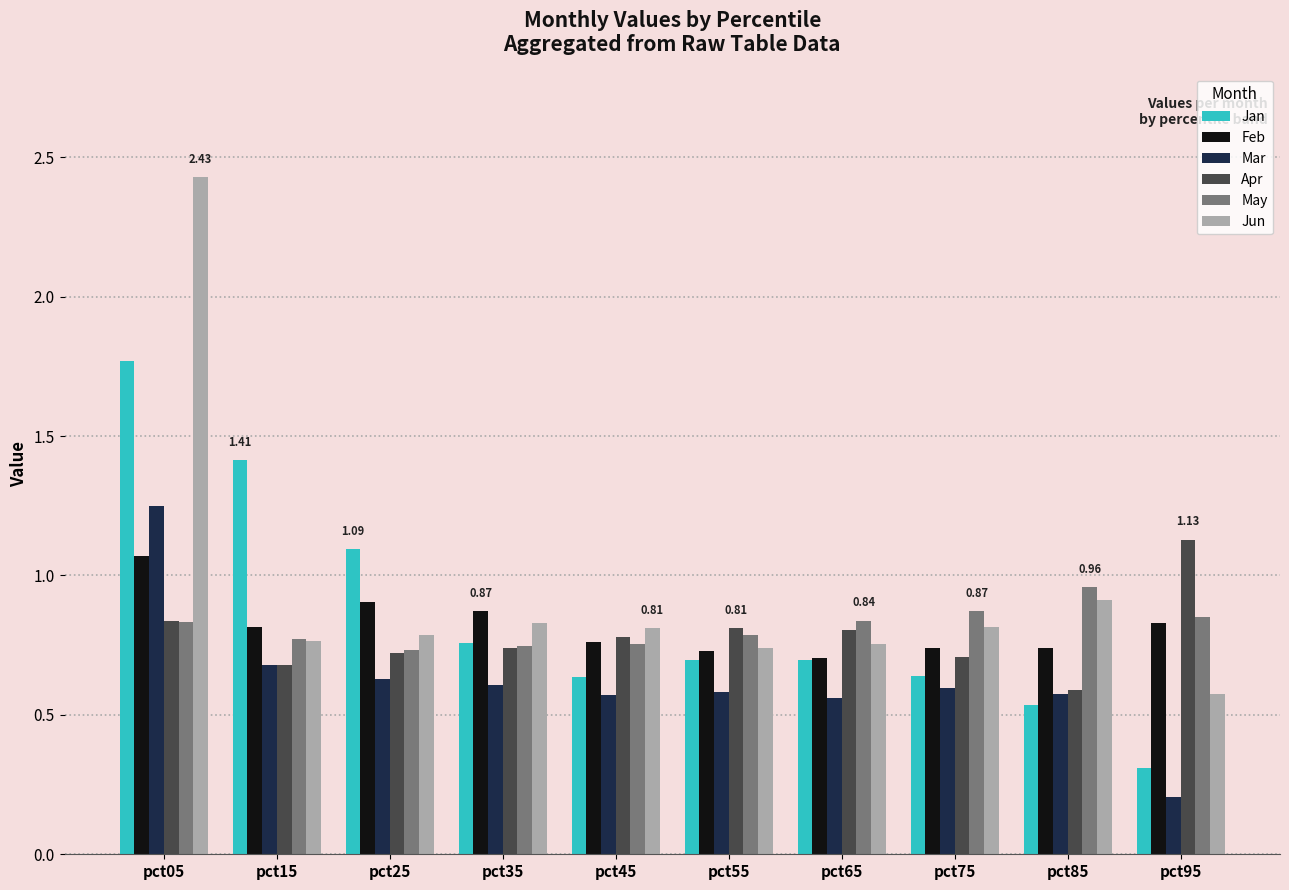

Are the bars horizontal?

No